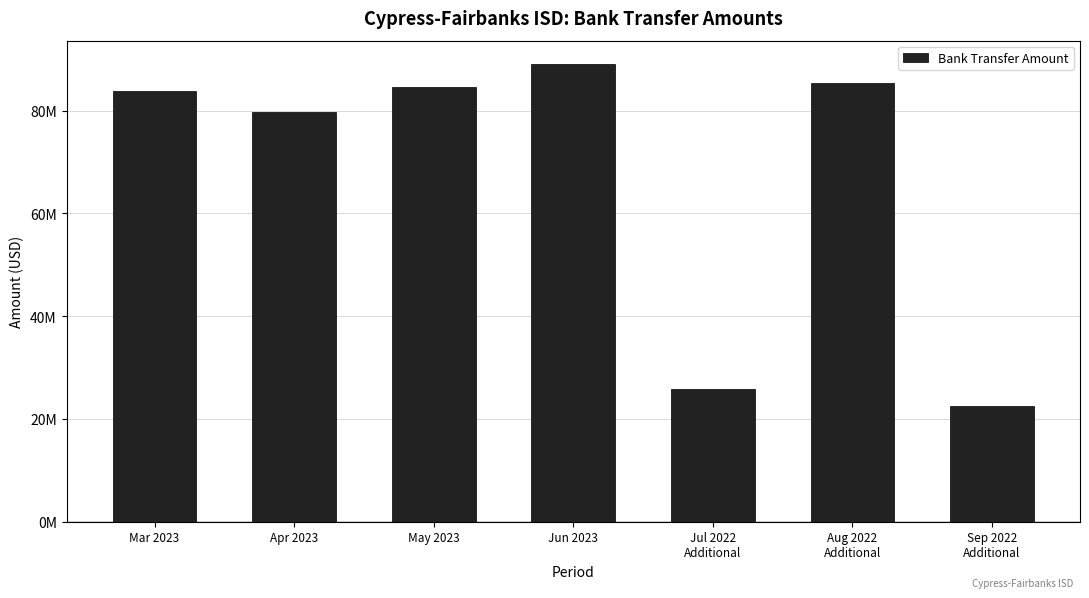

What is the minimum value shown in the chart?

22524316.5